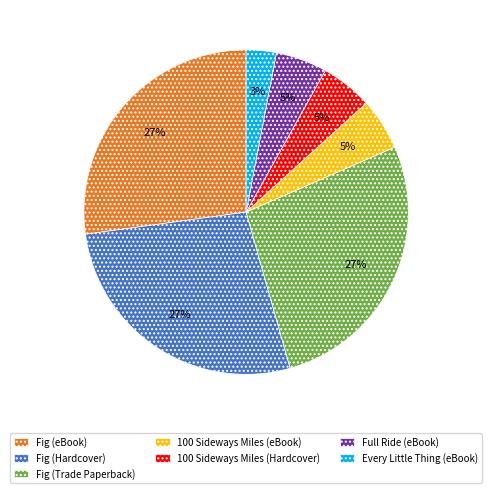

Count the number of slices in the pie.

7